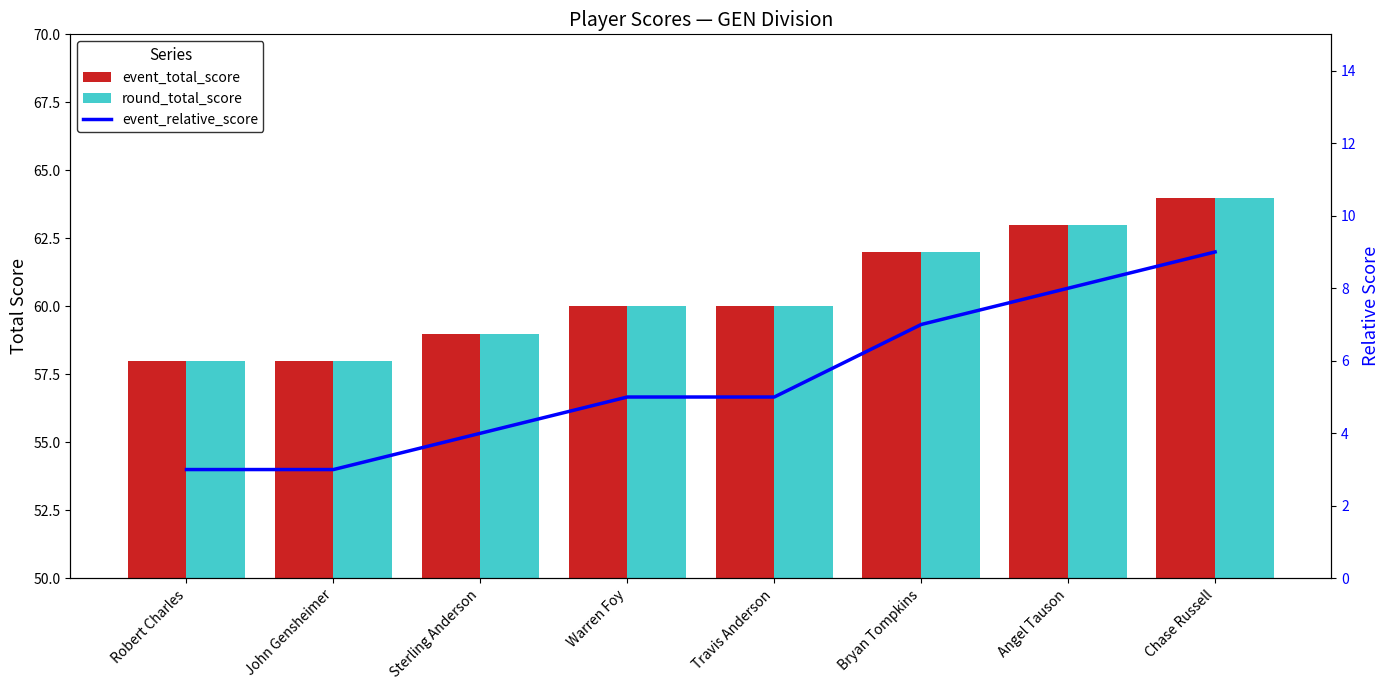

How many data points in event_total_score are less than 60?

3